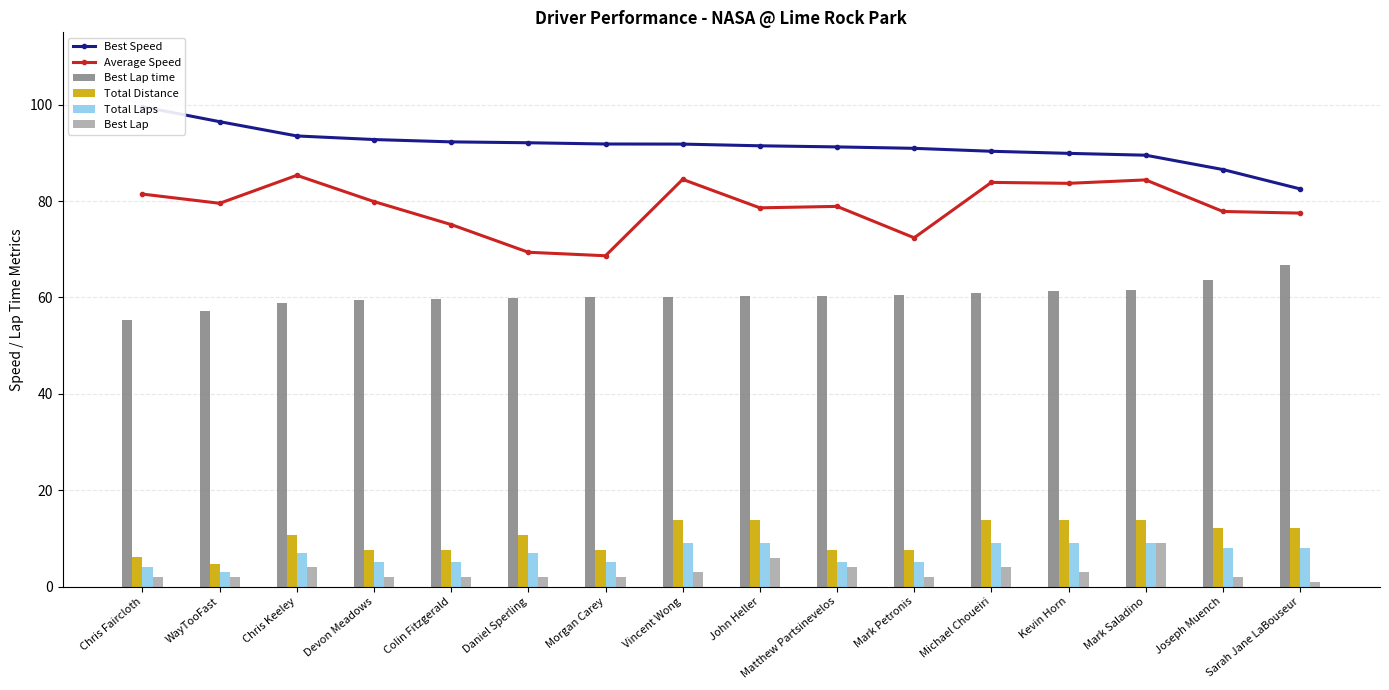

What is the difference between the maximum and minimum values in the Total Distance series?

9.2